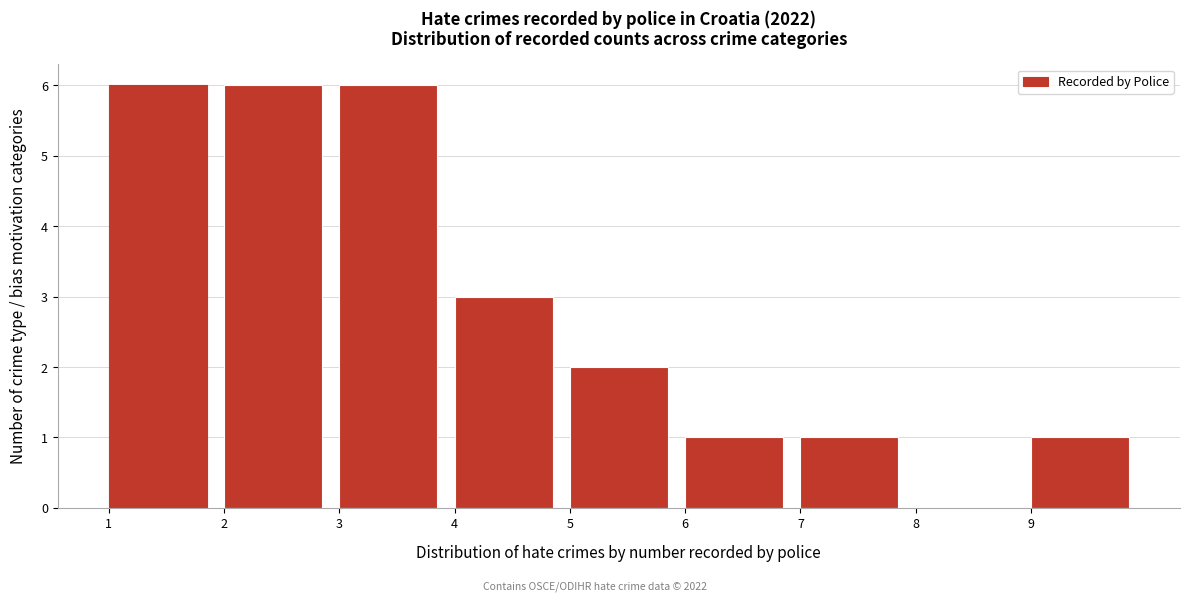

Reading left to right, list every bar in this chart as the range it spans on the x-axis followed by its height. The values are not printed on the chart, so give them approximately, as read against the axis.

1 to 2: 6
2 to 3: 6
3 to 4: 6
4 to 5: 3
5 to 6: 2
6 to 7: 1
7 to 8: 1
8 to 9: 0
9 to 10: 1